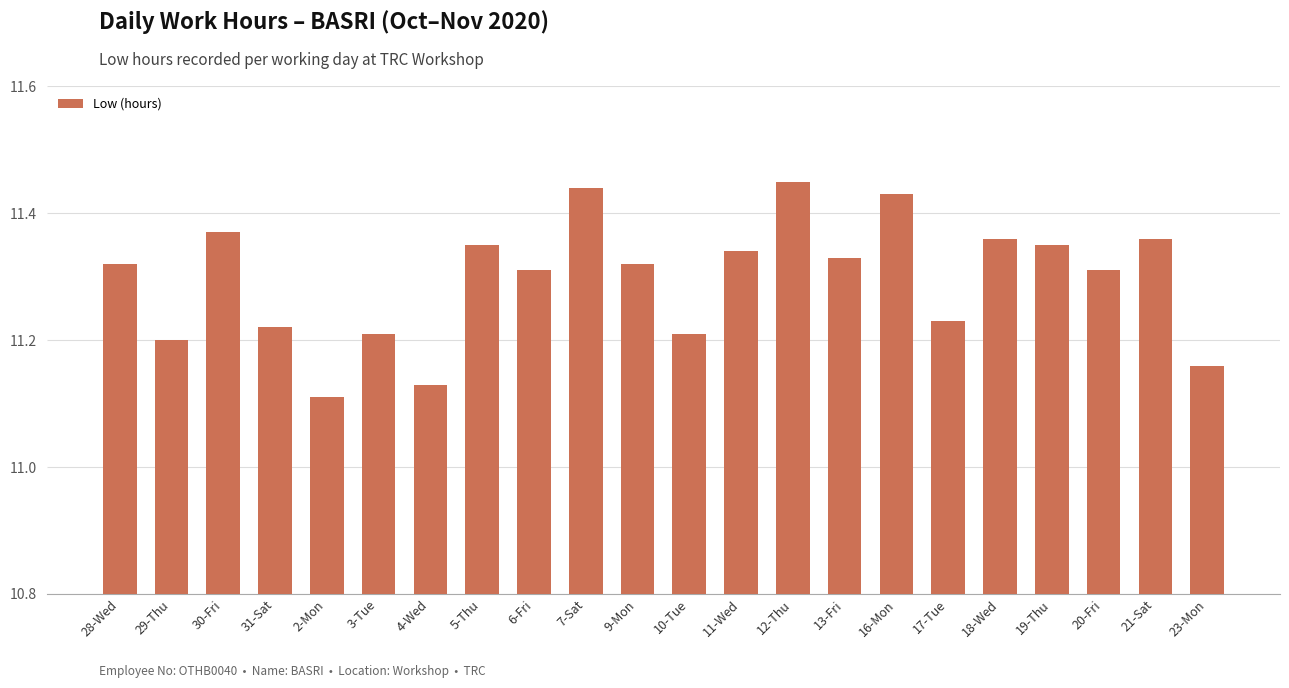

How many bars are there in total?

22